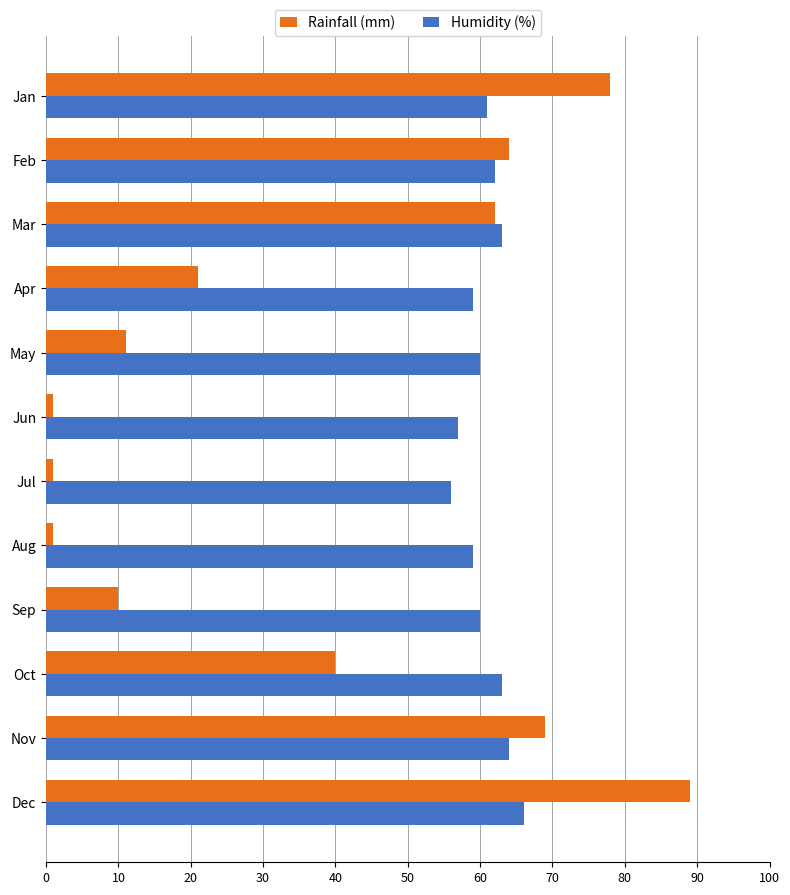

Which series has the largest range (max minus min)?

Rainfall (mm)